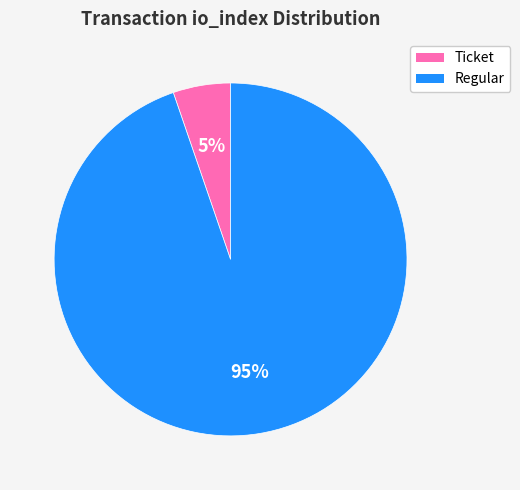

Is there any slice that represents more than half of the pie?

Yes